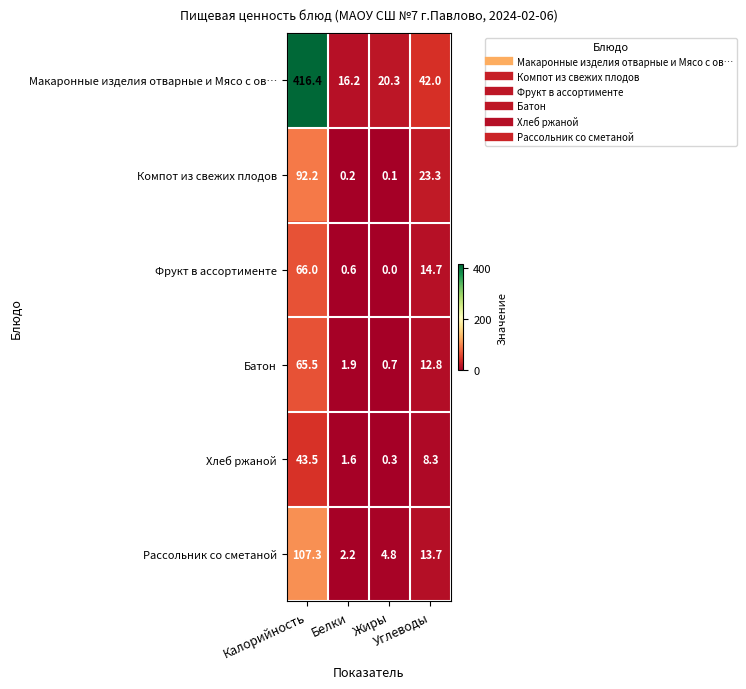

What is the difference between the maximum and minimum values in the Рассольник со сметаной series?

105.1